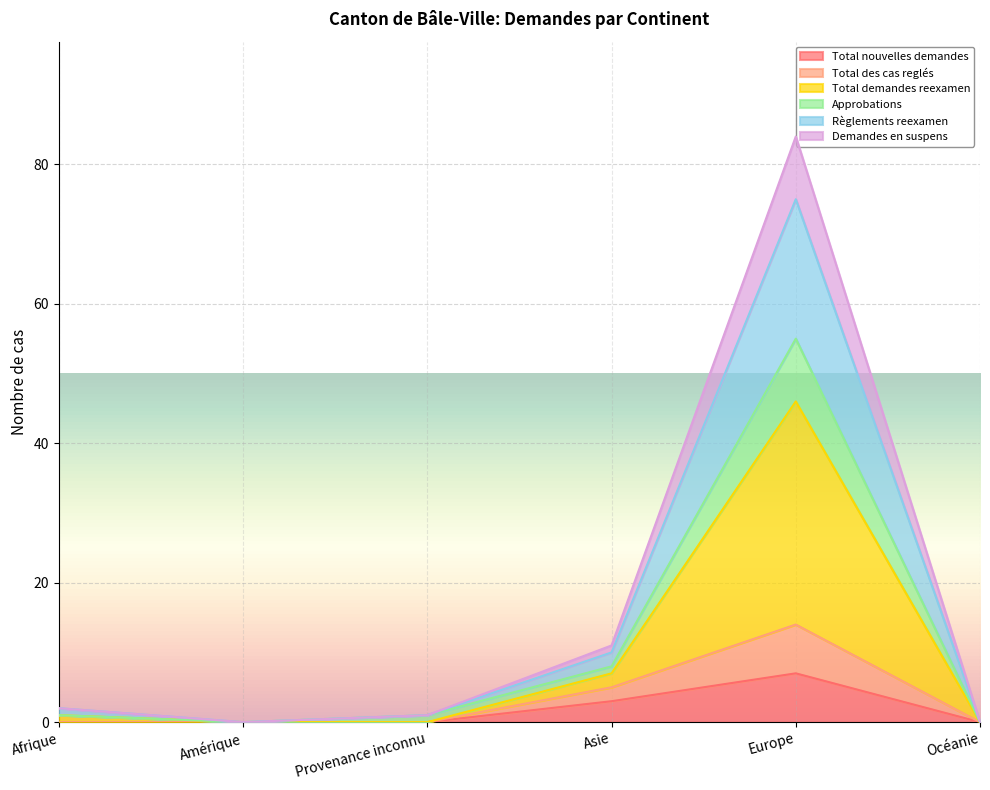

What is the label of the 1st point from the left?

Afrique